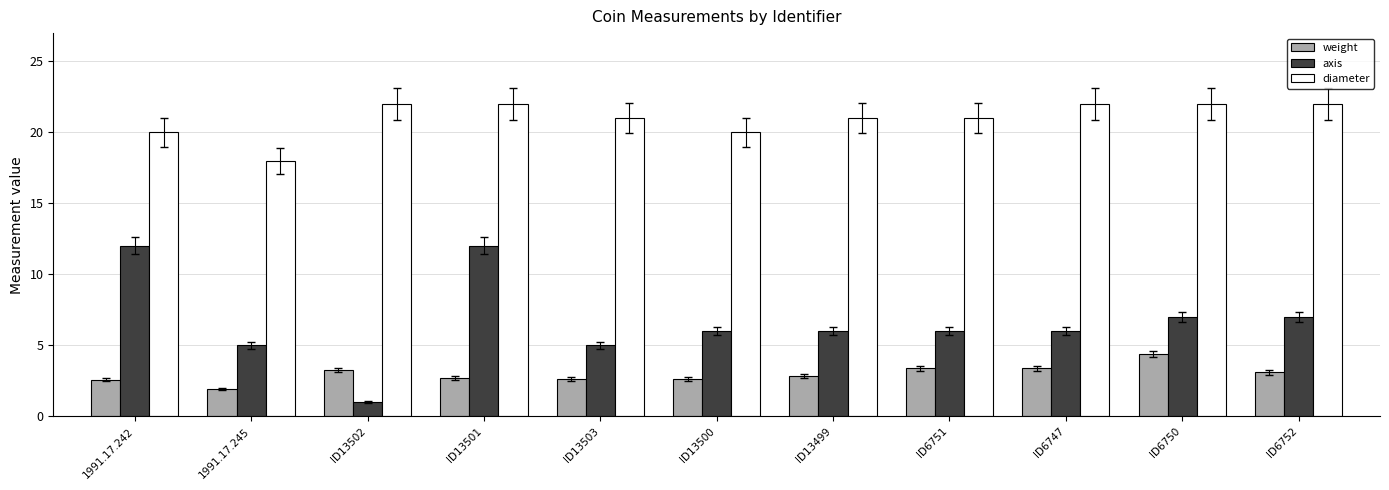

What is the spread (max minus min) of values at ID13499?

18.2